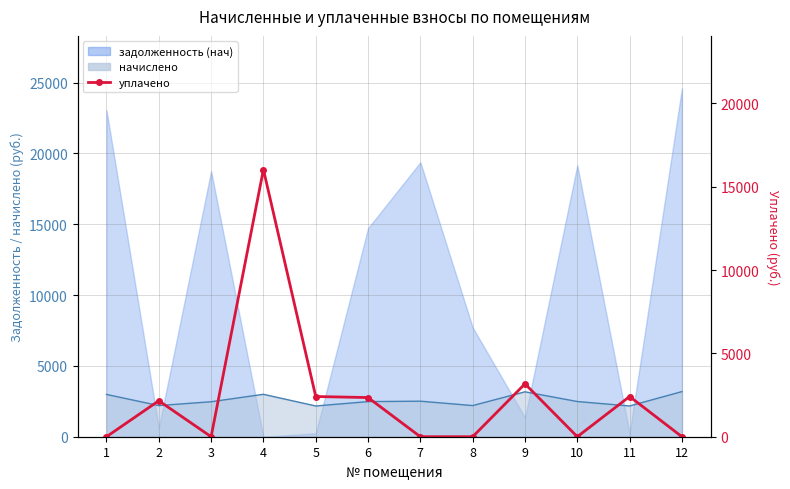

The chart shows a value of 0.0 at 3. True or false?

True